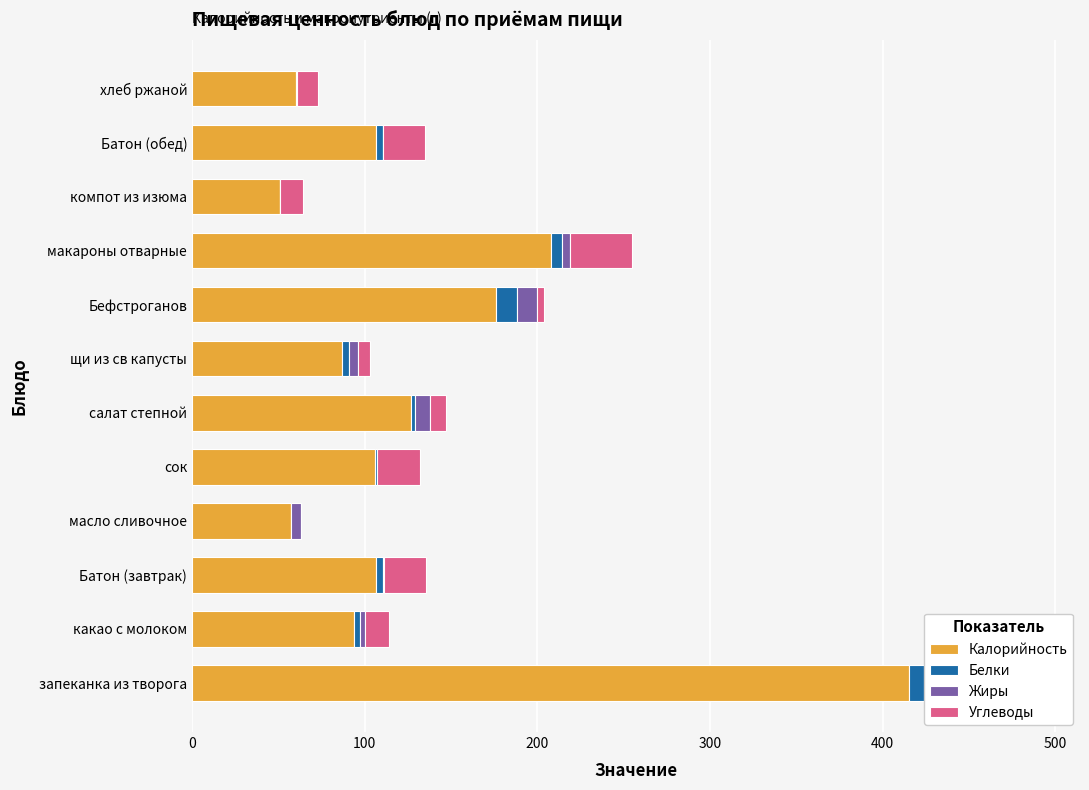

What are all the series names shown in the legend?

Калорийность, Белки, Жиры, Углеводы